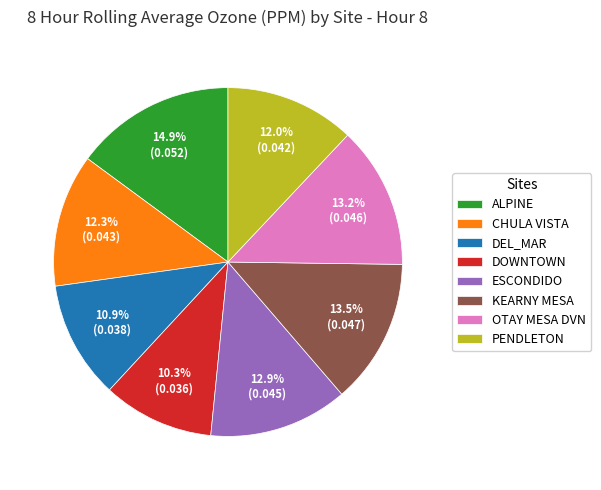

Does CHULA VISTA account for over 50% of the chart?

No